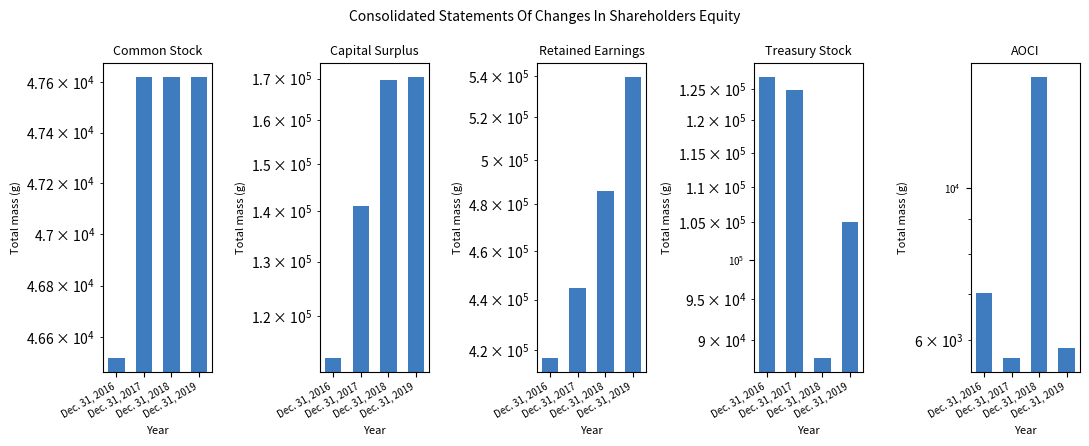

Reading left to right, extract all data points from this chart.

Common Stock: 46518	47619	47619	47619
Capital Surplus: 112873	140960	169555	170309
Retained Earnings: 417017	444481	485967	539253
Treasury Stock: 126958	124909	87895	105038
AOCI: 7012	5644	14482	5840